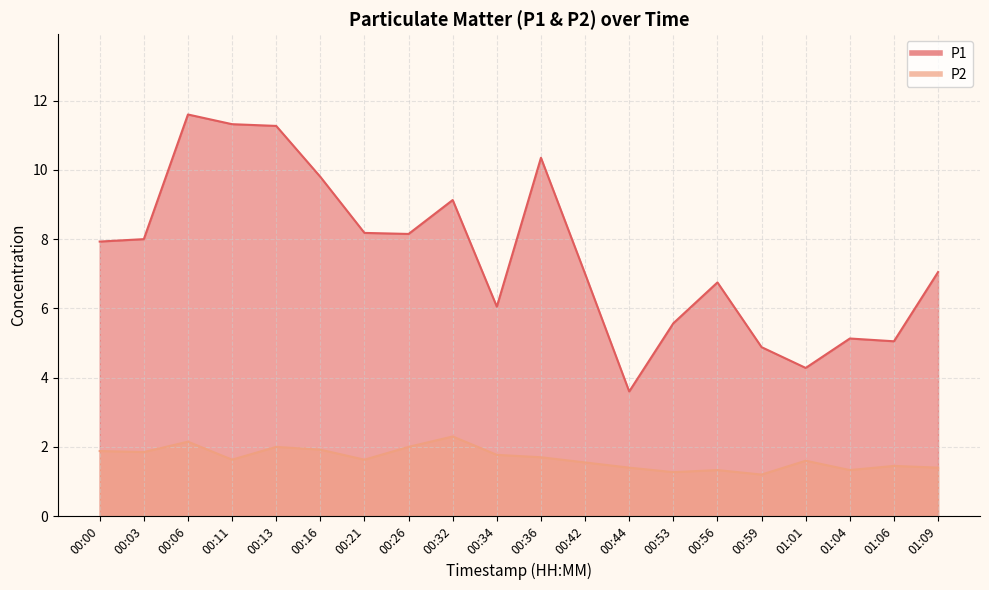

Which has a higher value, 00:26 or 00:42?

00:26